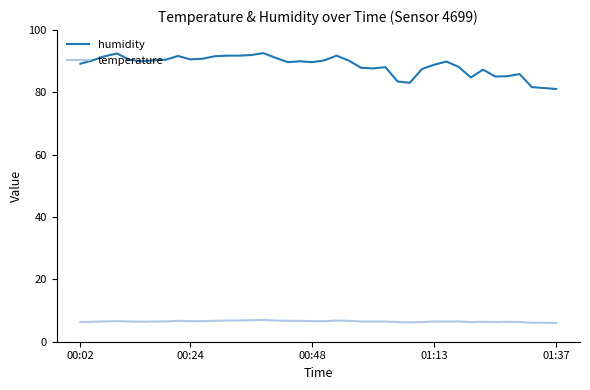

Rank the series by their maximum value, from highest to lowest.

humidity, temperature